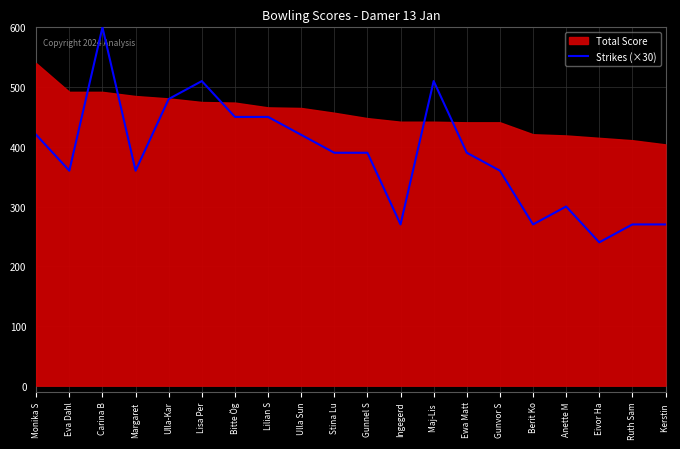

True or false: Strikes (×30) has a value of 523 at Ewa Matt.

False